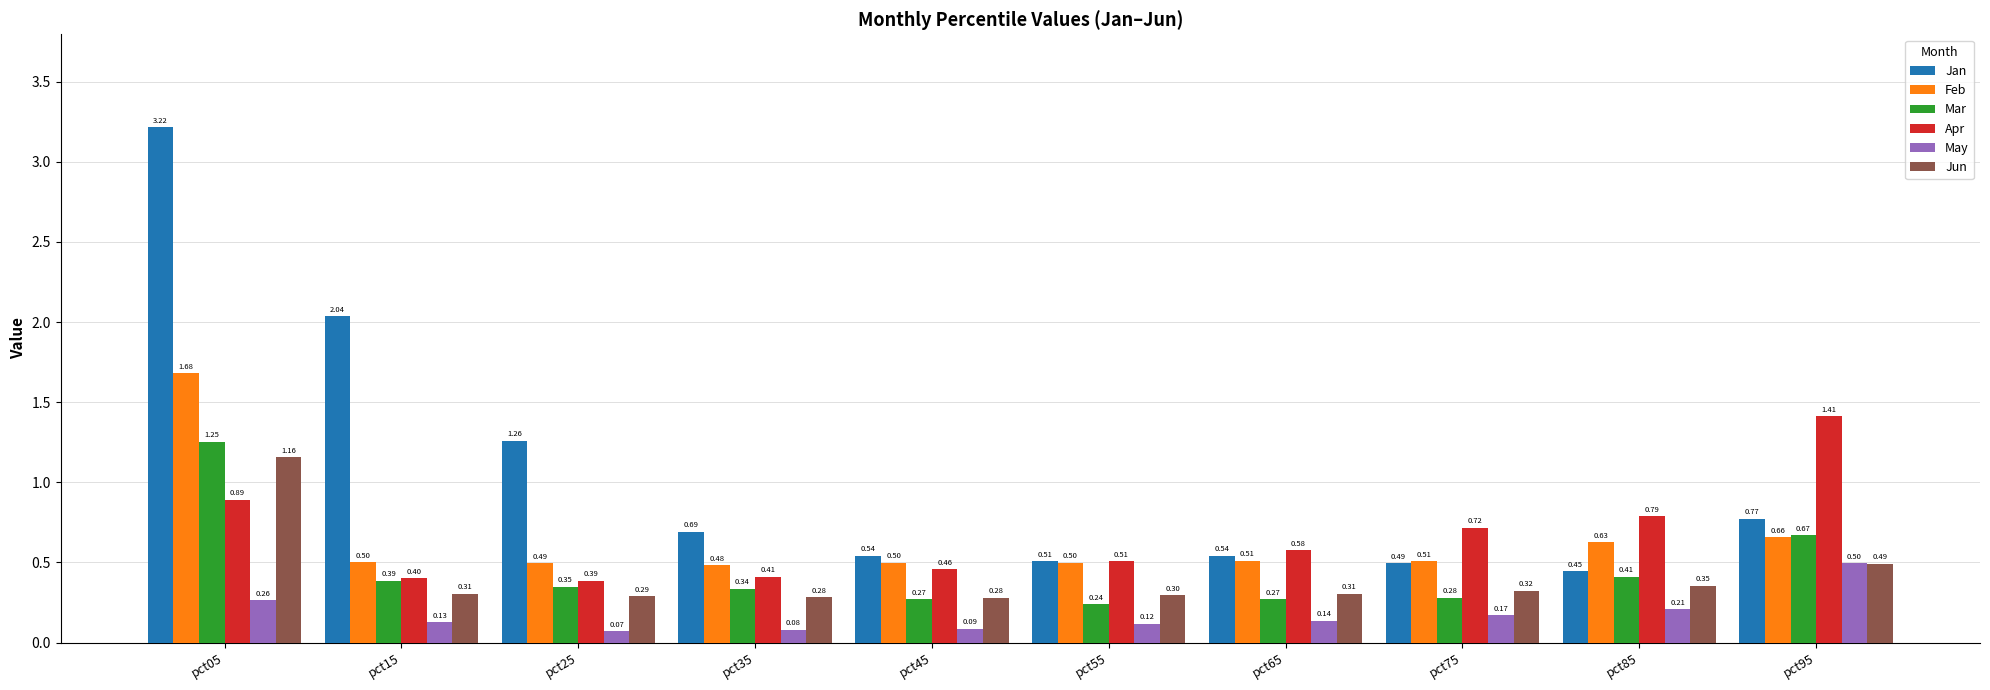

What is the difference between the second highest and second lowest values in the Mar series?

0.4